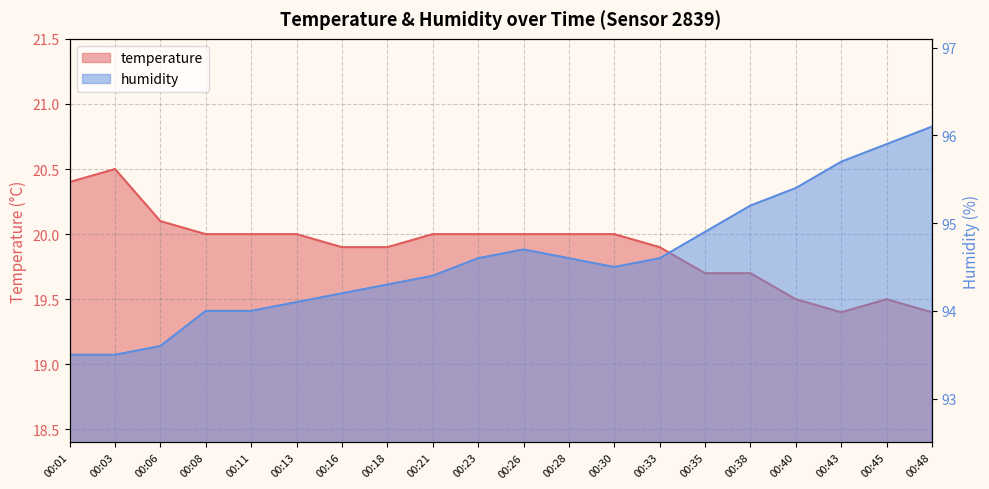

At which label does humidity reach its peak?

00:48